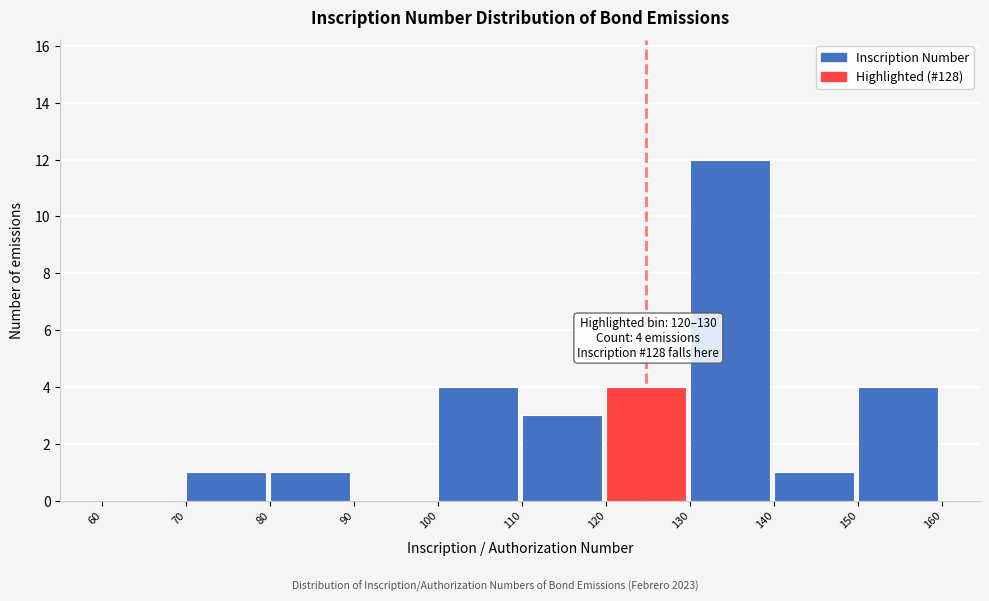

Which range on the x-axis has the tallest bar?

130 to 140